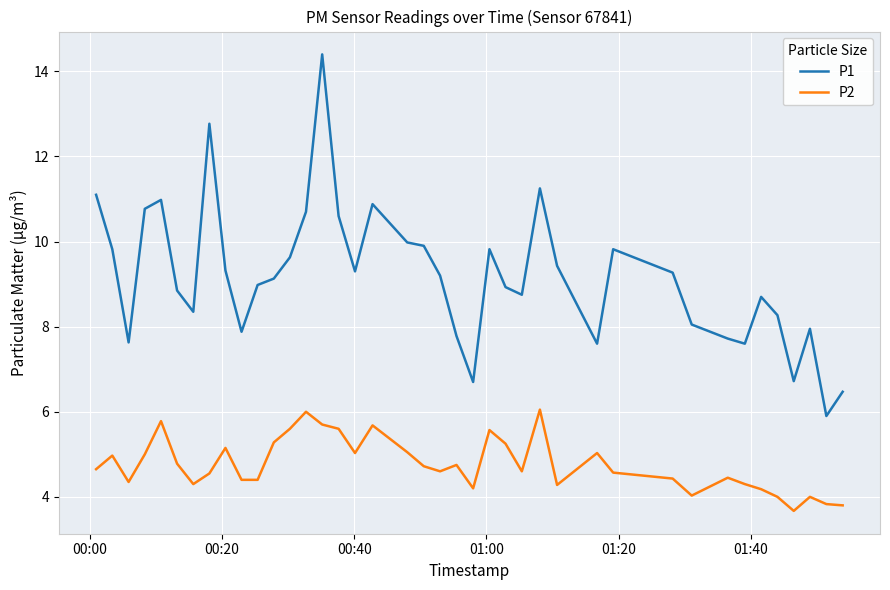

Rank the series by their average value, from lowest to highest.

P2, P1